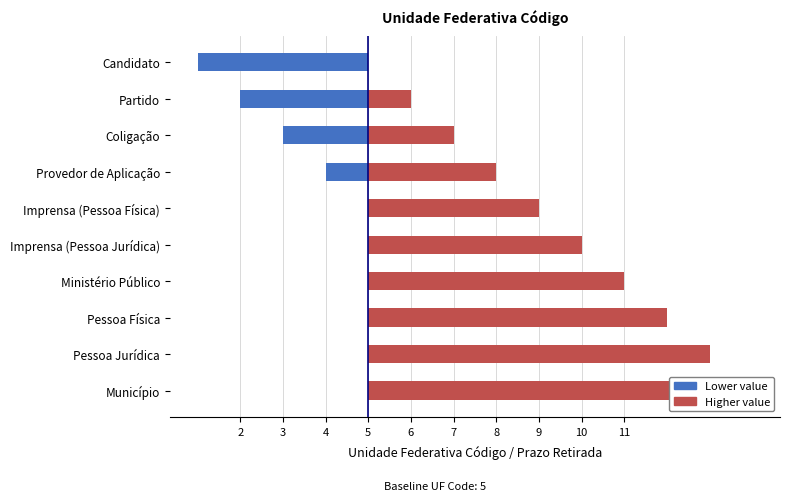

True or false: Lower value has a value of 4 at Pessoa Jurídica.

True